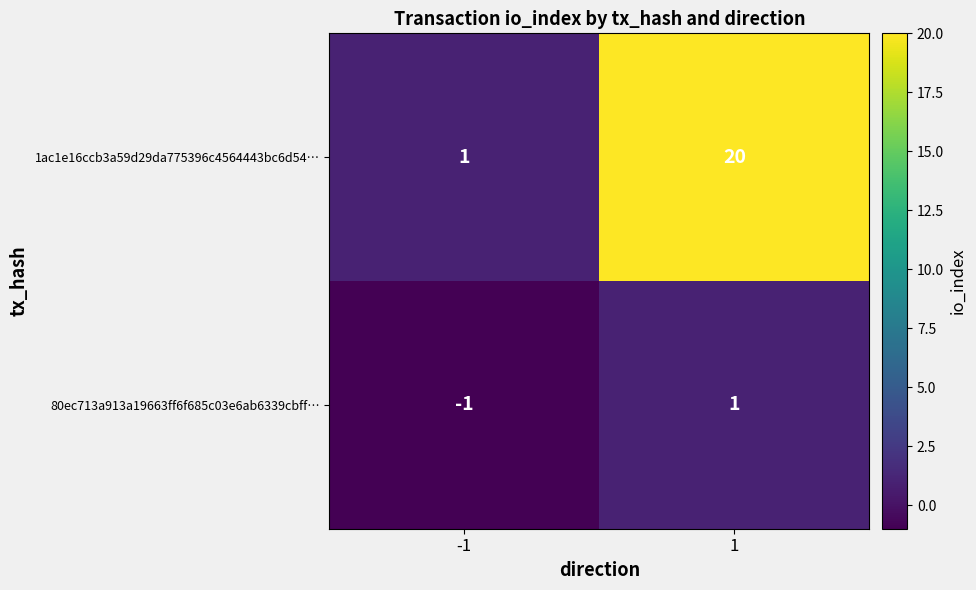

At which category is the sum across all series the highest?

1